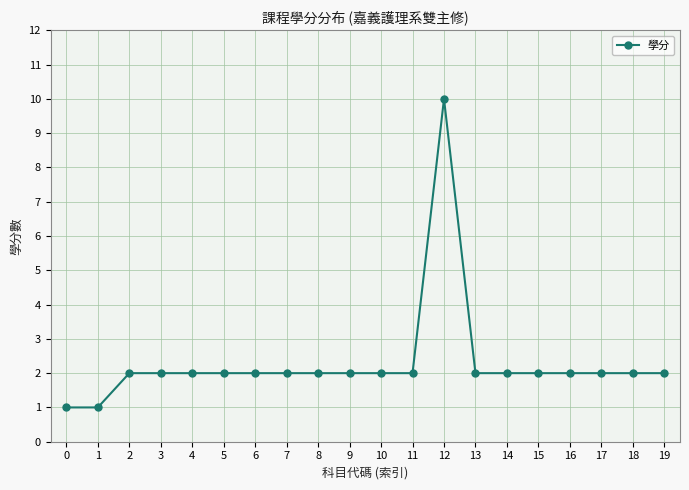

True or false: the data has more than 0 interior local peaks.

True